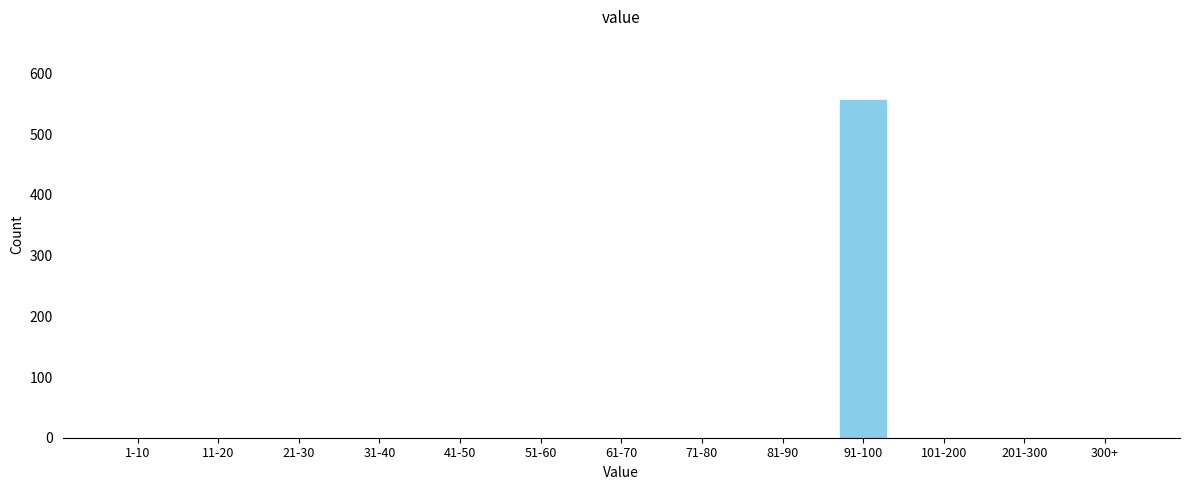

Reading right to left, extract all data points from this chart.

300+=0	201-300=0	101-200=0	91-100=558	81-90=0	71-80=0	61-70=0	51-60=0	41-50=0	31-40=0	21-30=0	11-20=0	1-10=0